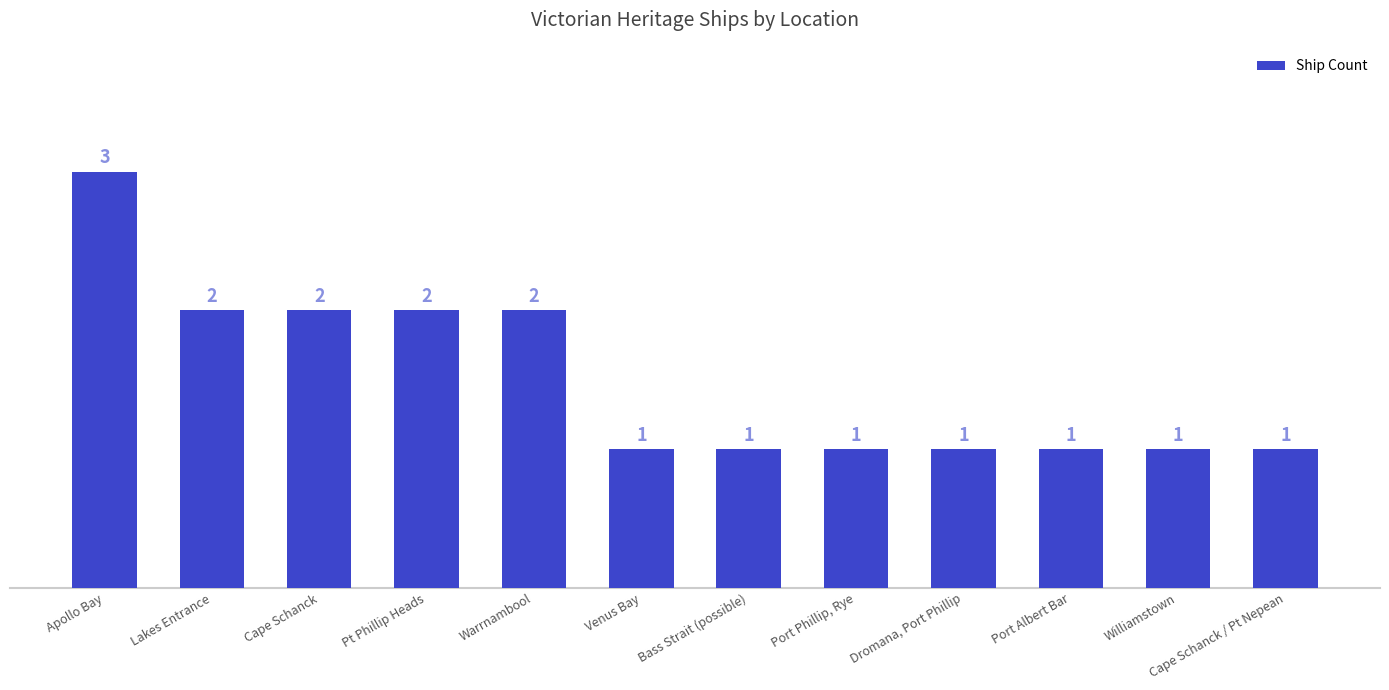

The value at Lakes Entrance is 2. True or false?

True